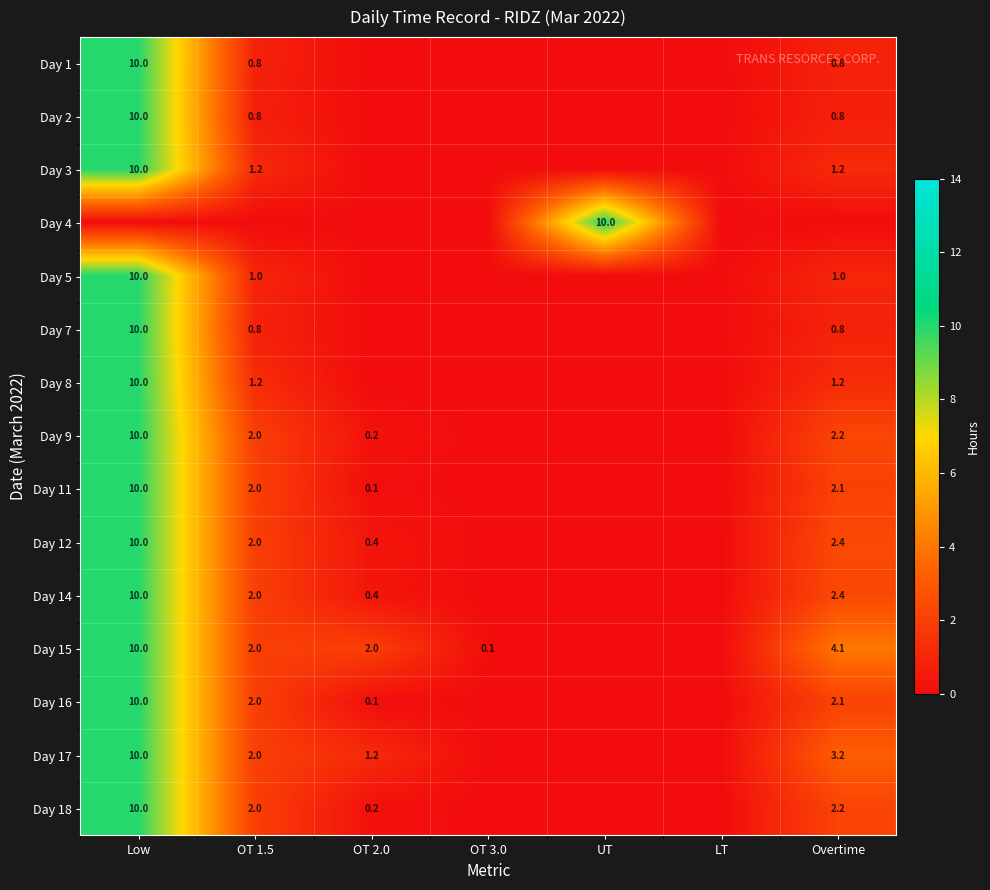

True or false: Day 17 has a value of 2.1 at OT 2.0.

False